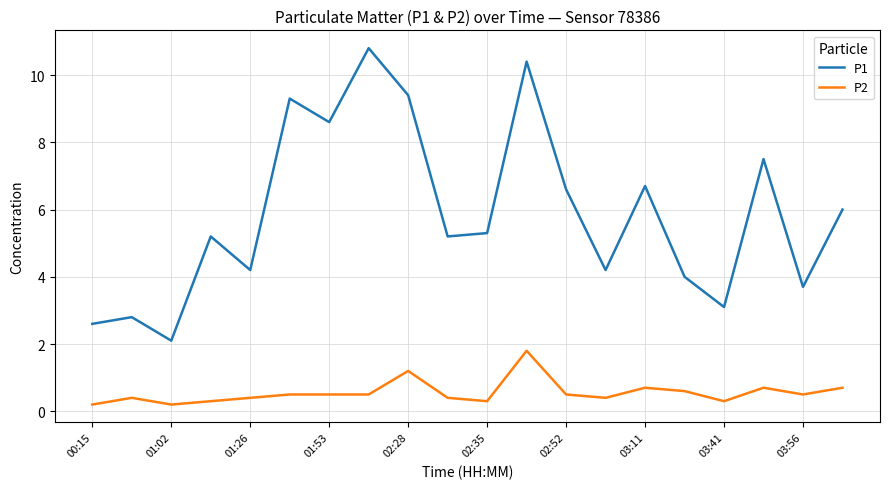

What is the lowest value of the P1 series?

2.1